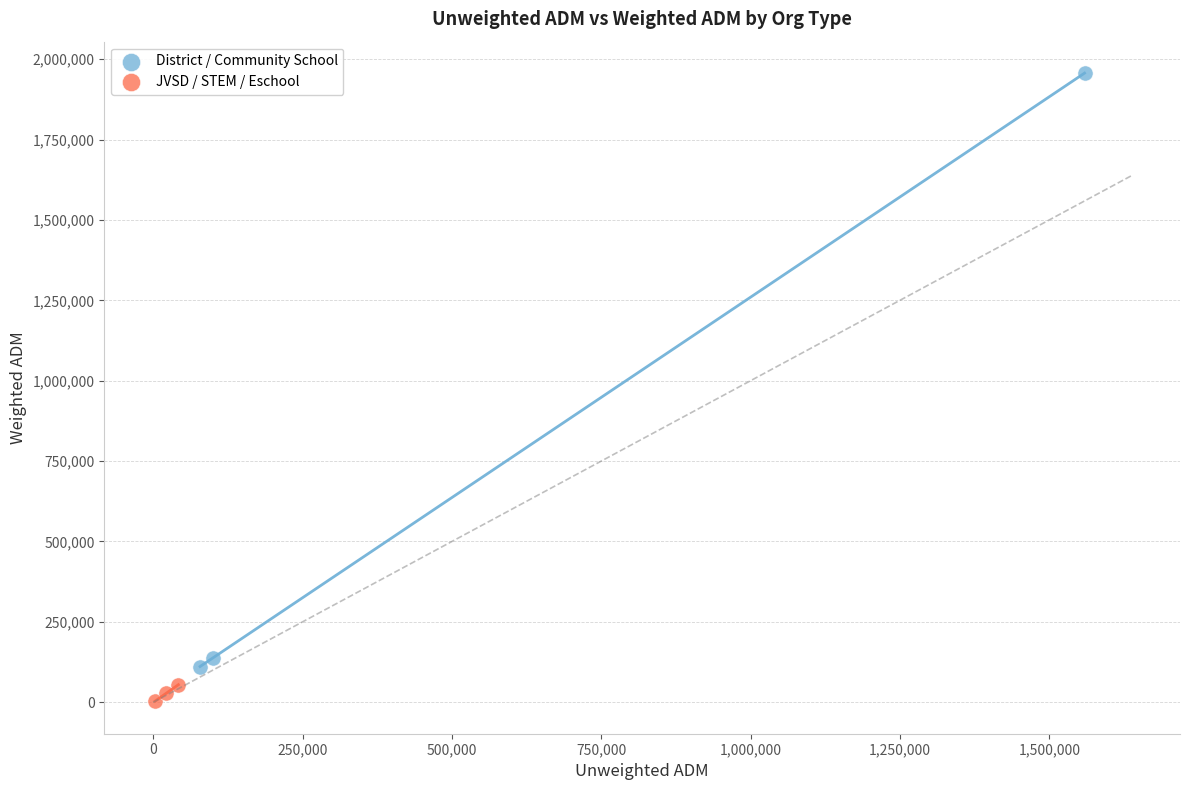

Which series has the widest spread of Y values?

District / Community School